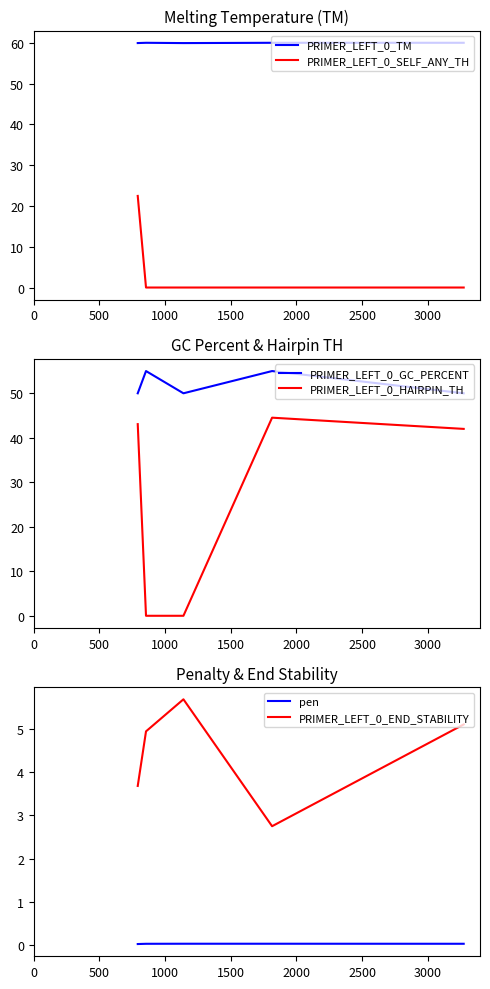

True or false: PRIMER_LEFT_0_SELF_ANY_TH and PRIMER_LEFT_0_TM cross at least once.

False